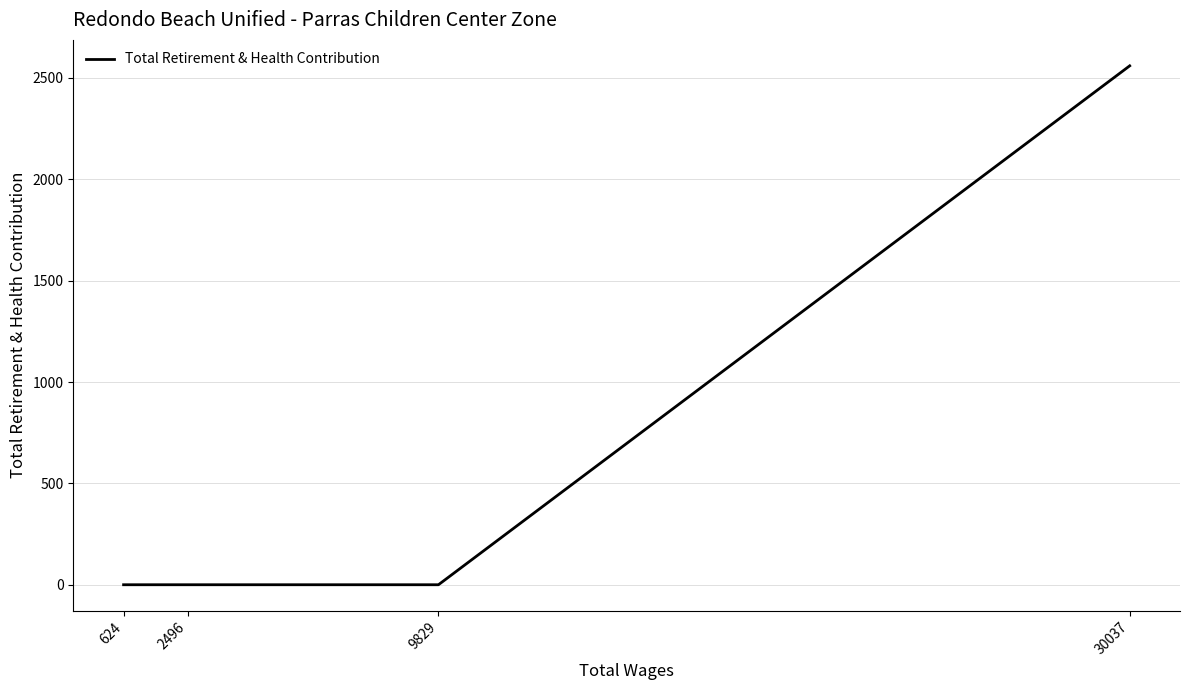

The value at 624 is 0. True or false?

True